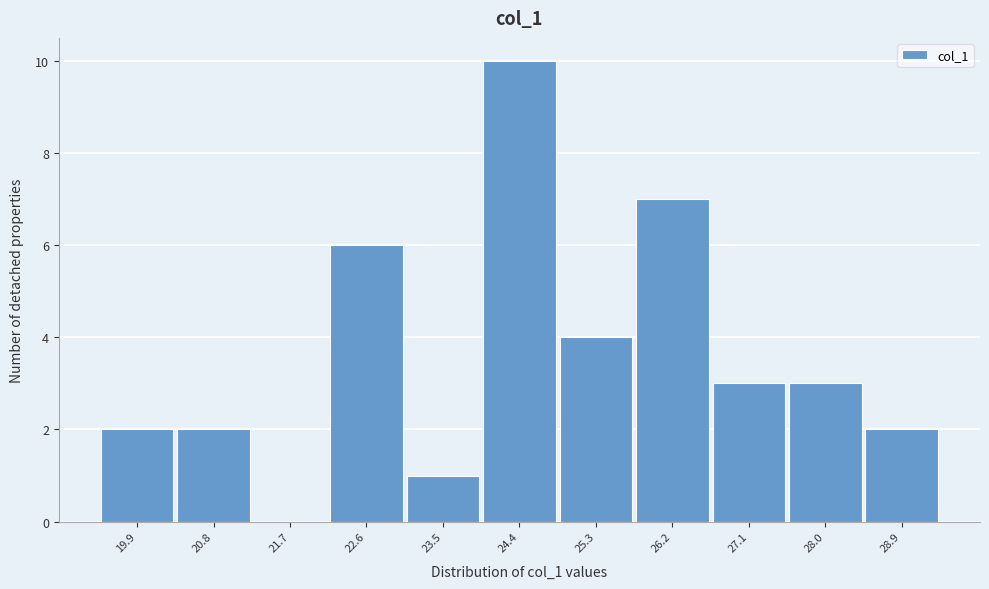

What is the height of the bar covering 22.1 to 23.0 on the x-axis? Neither the bar edges nor the heights are printed on the chart, so give them approximately, as read against the axes.

6